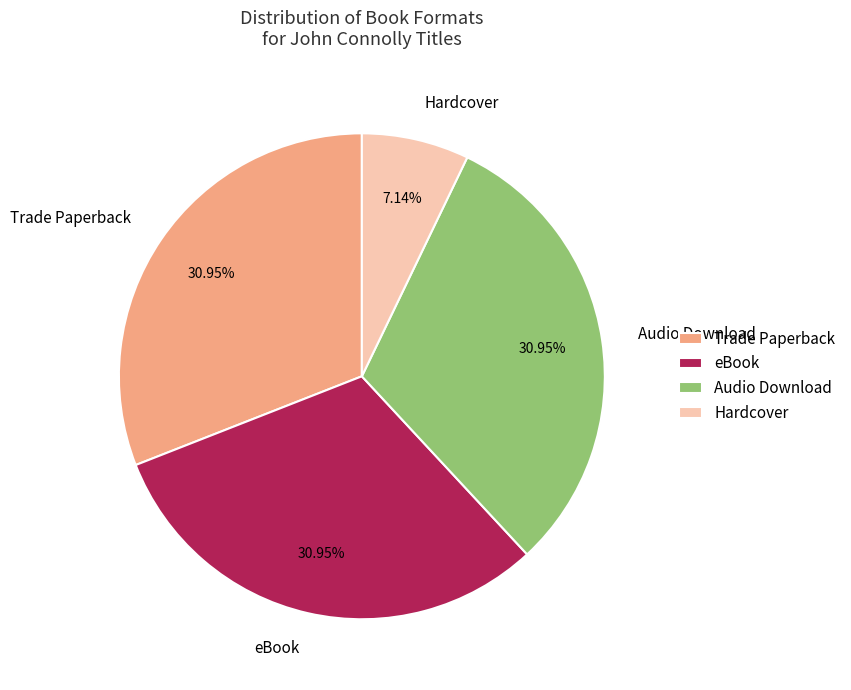

To the nearest percent, what percentage of the pie is Audio Download?

31%